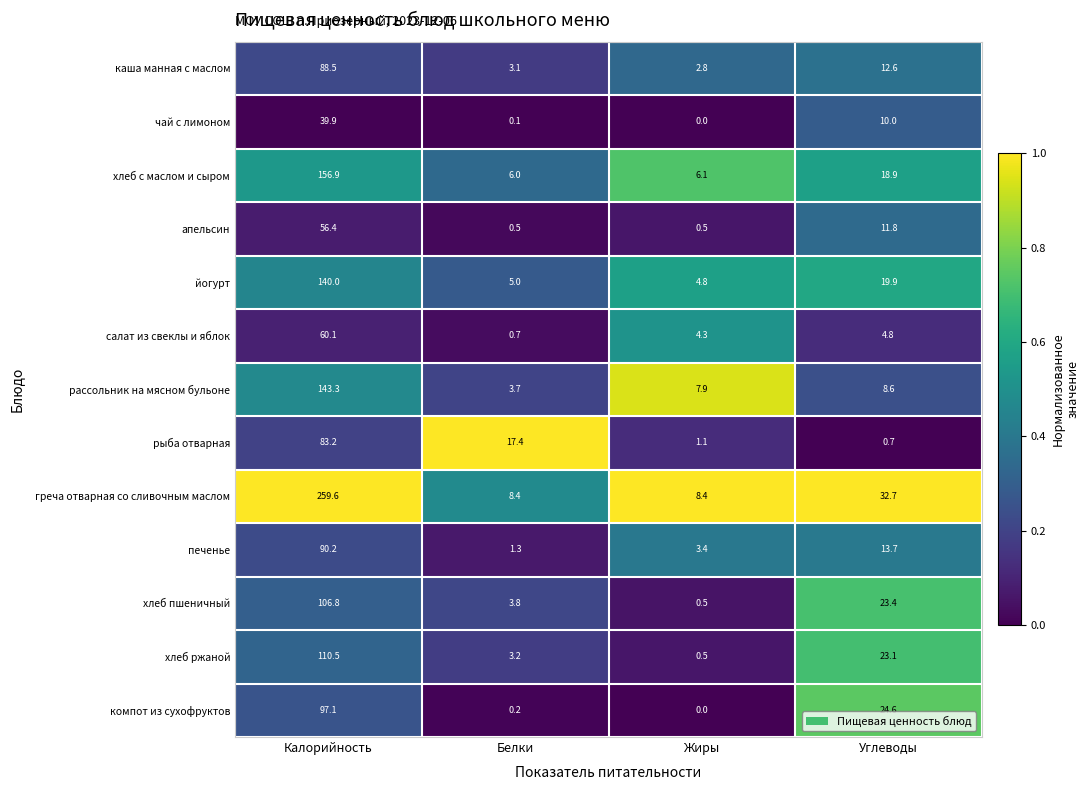

What is the sum of the хлеб с маслом и сыром values at Жиры and Белки?

12.1